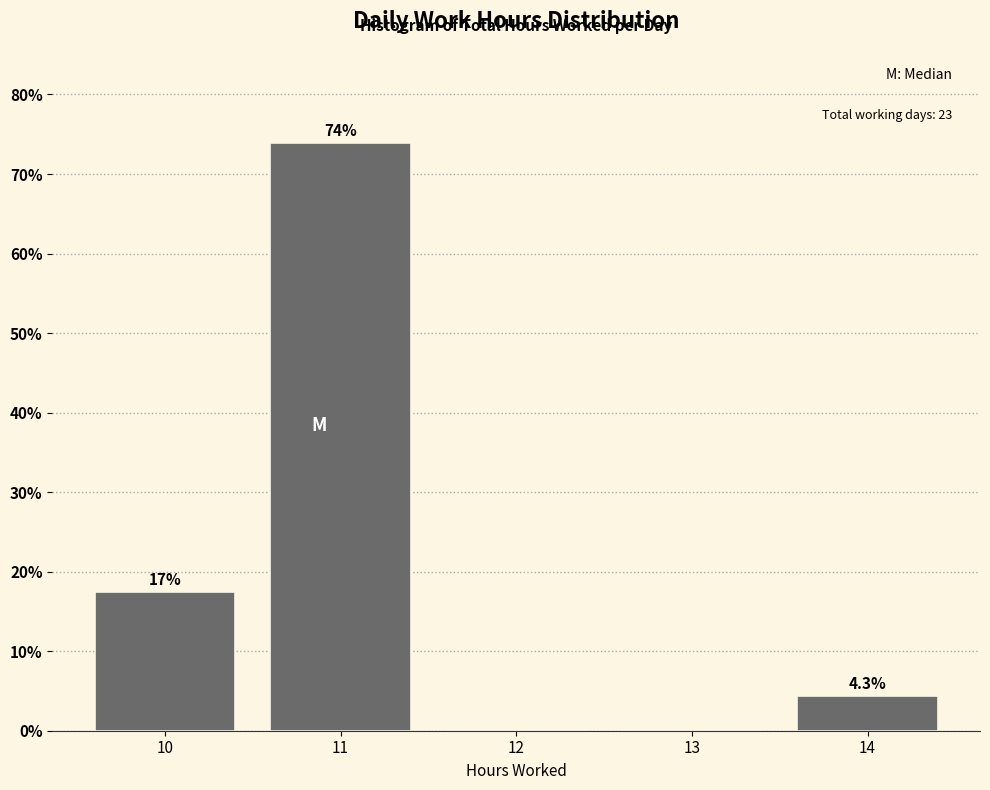

Over which range of the x-axis is the bar tallest?

10.5 to 11.5